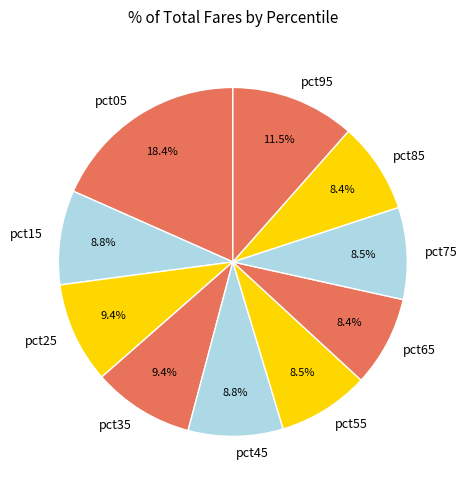

To the nearest percent, what is the combined percentage of pct85 and pct45?

17%